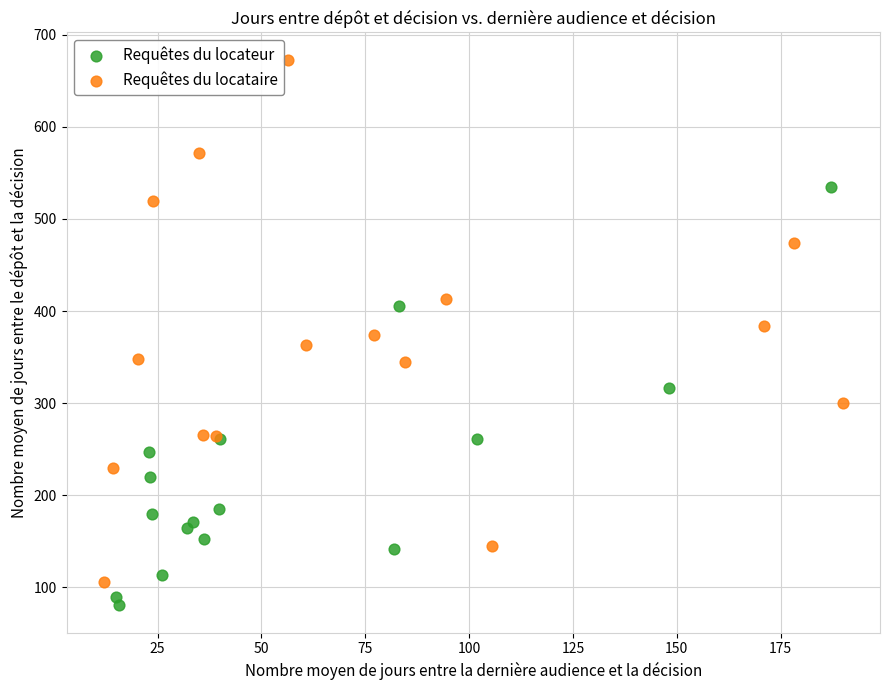

Which series contains the highest Y value?

Requêtes du locataire